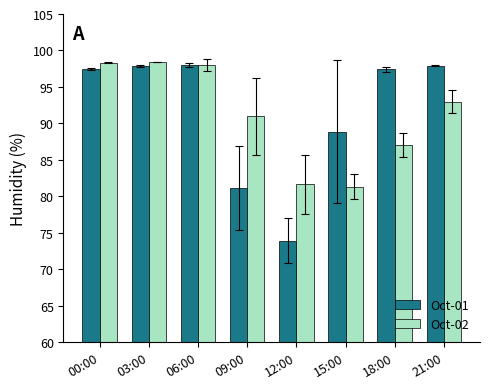

What is the maximum value for Oct-01?

98.0